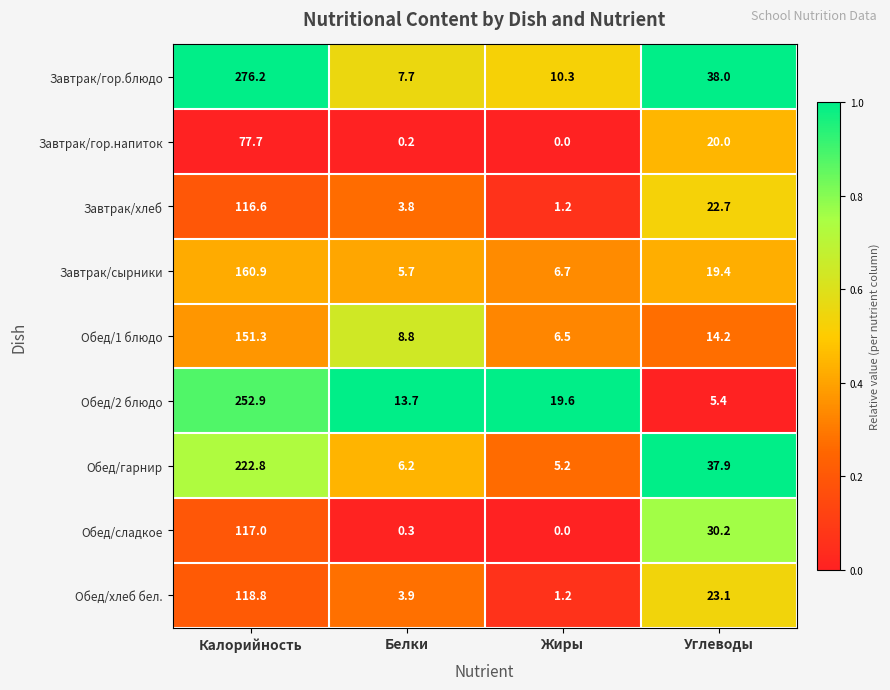

At which label does Обед/хлеб бел. reach its peak?

Калорийность